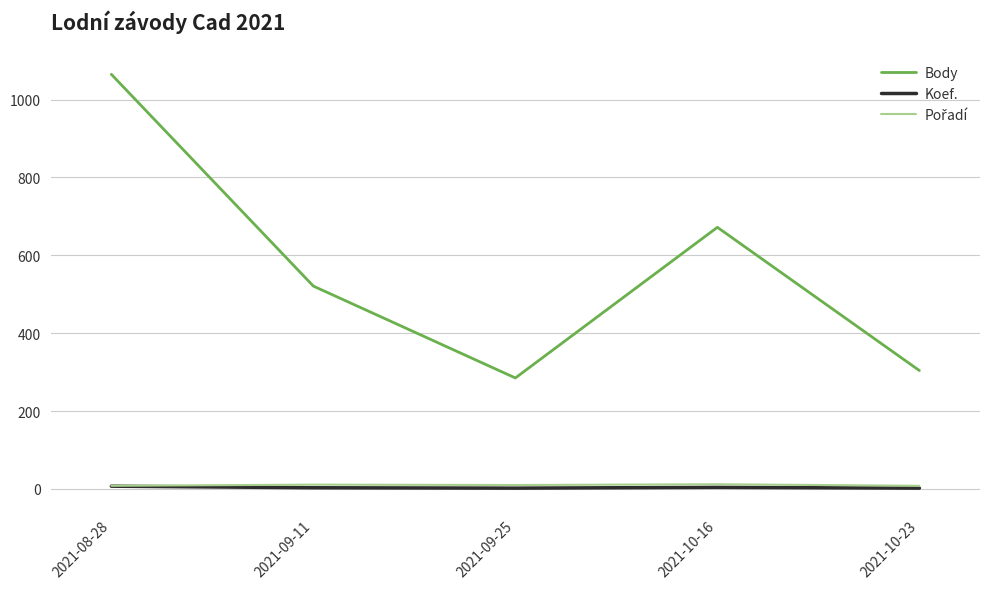

True or false: Body and Koef. cross at least once.

False